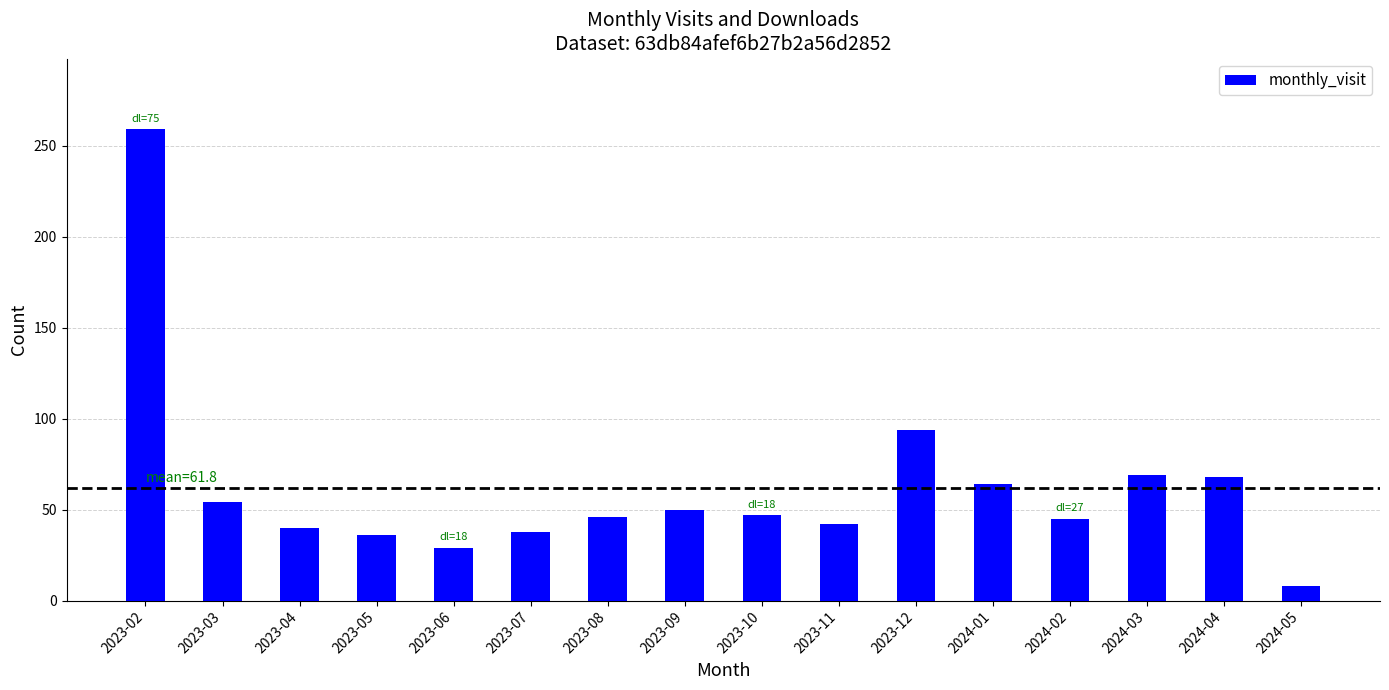

What is the label of the 5th bar from the right?

2024-01